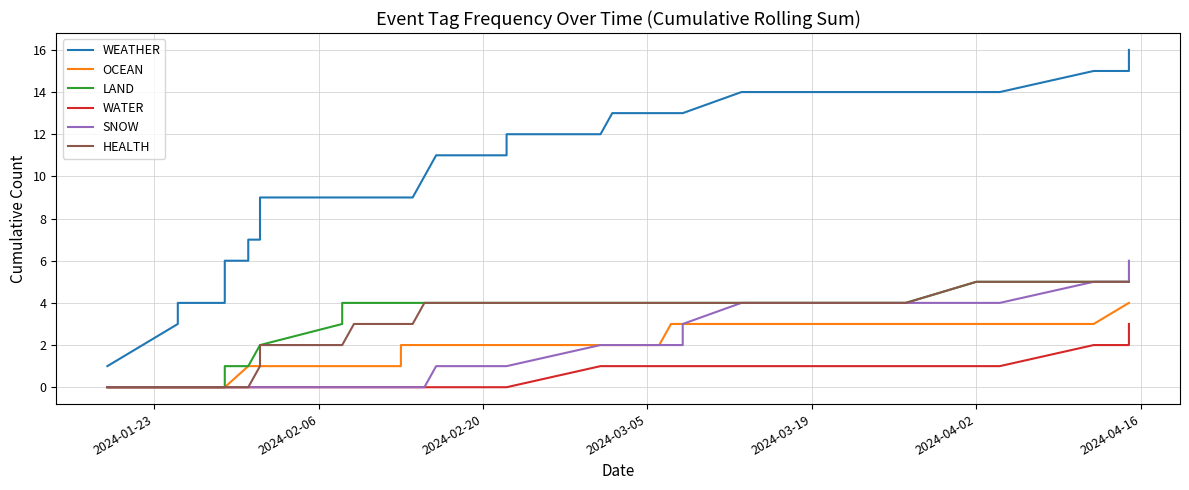

True or false: HEALTH and WEATHER intersect in this chart.

False